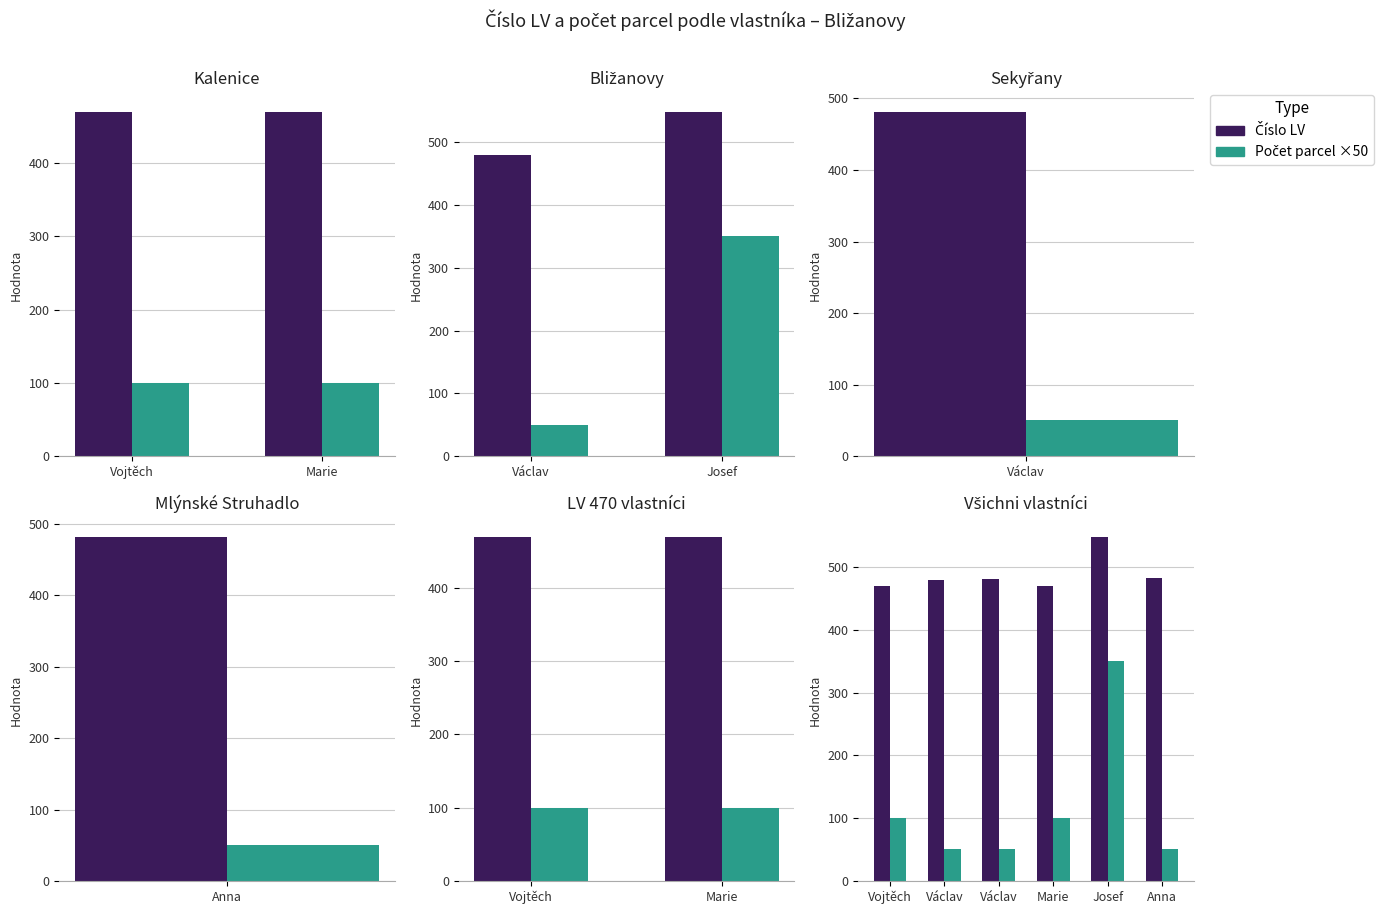

Which series changed the most between Vojtěch and Marie?

Číslo LV